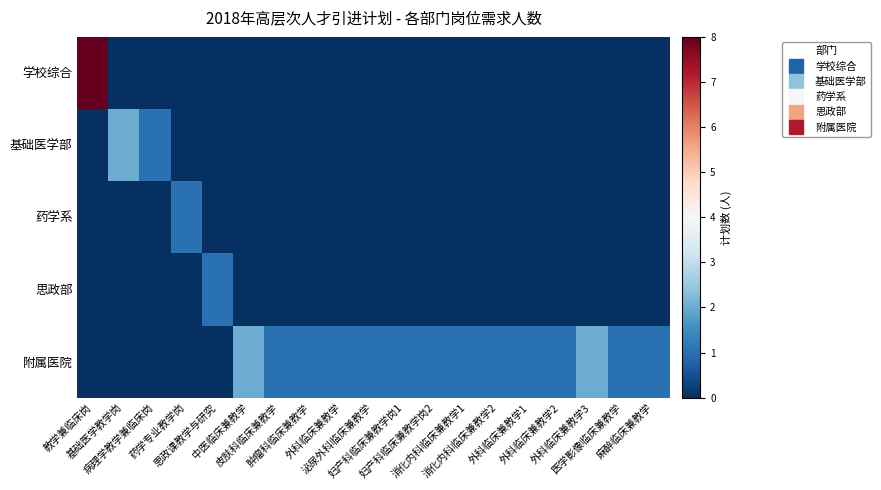

What is the total value across all series at 消化内科临床兼教学2?

1